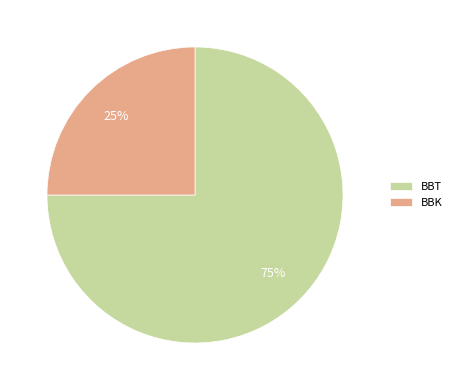

How many segments does this pie chart have?

2